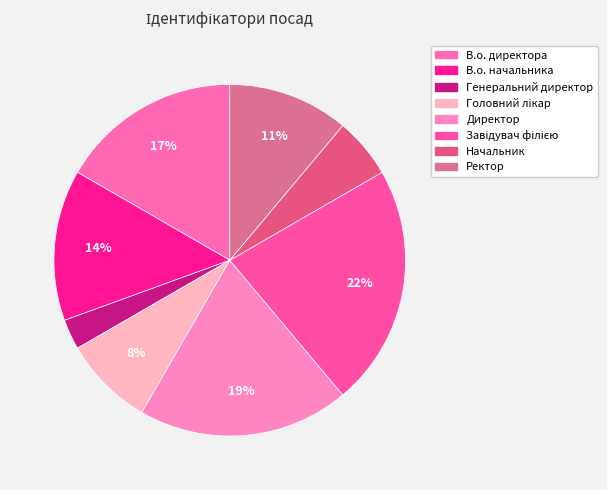

To the nearest percent, what percentage of the pie is Директор?

19%